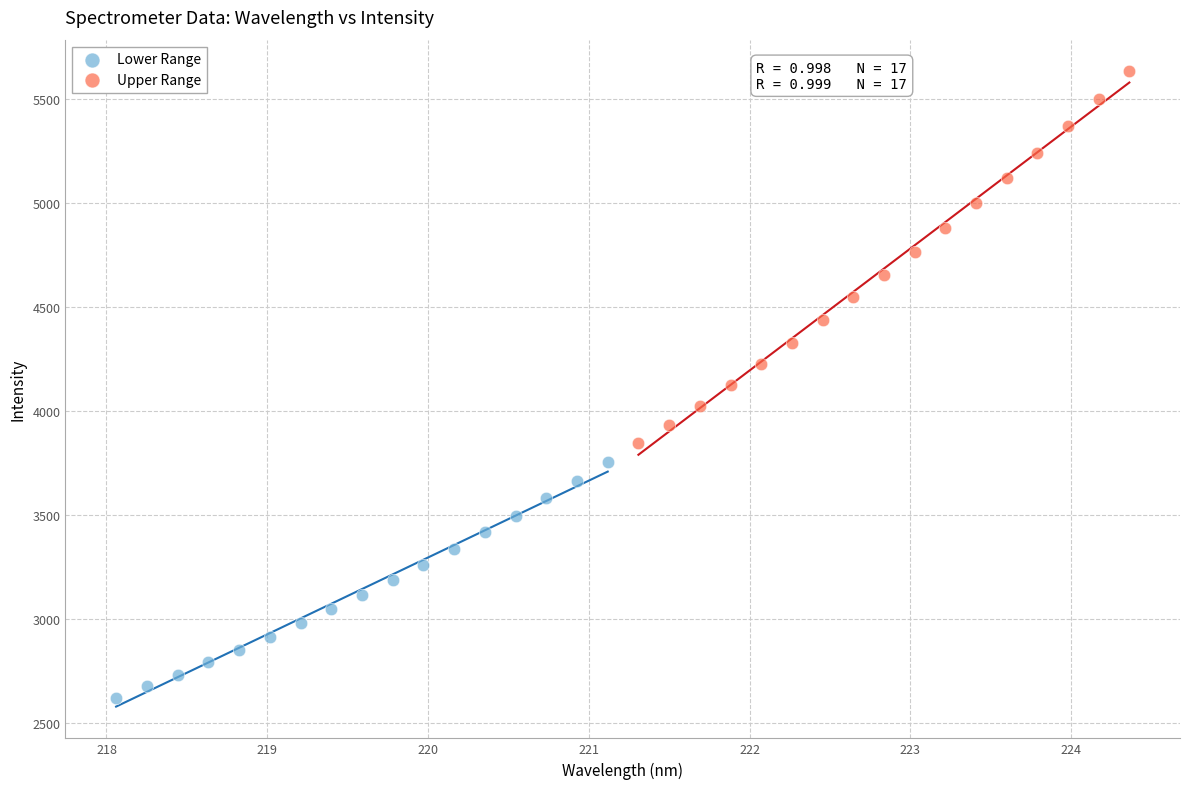

Which series contains the highest Y value?

Upper Range